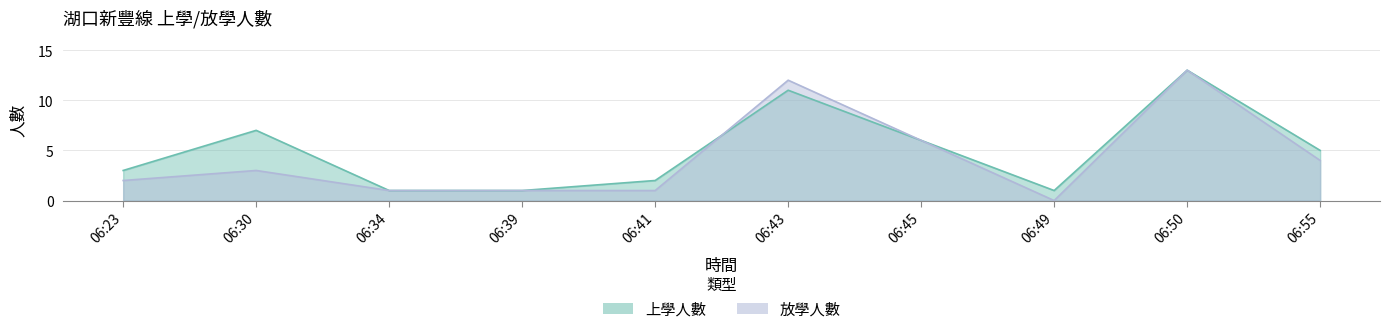

Is the value of 放學人數 at 06:49 greater than the value of 上學人數 at 06:34?

No